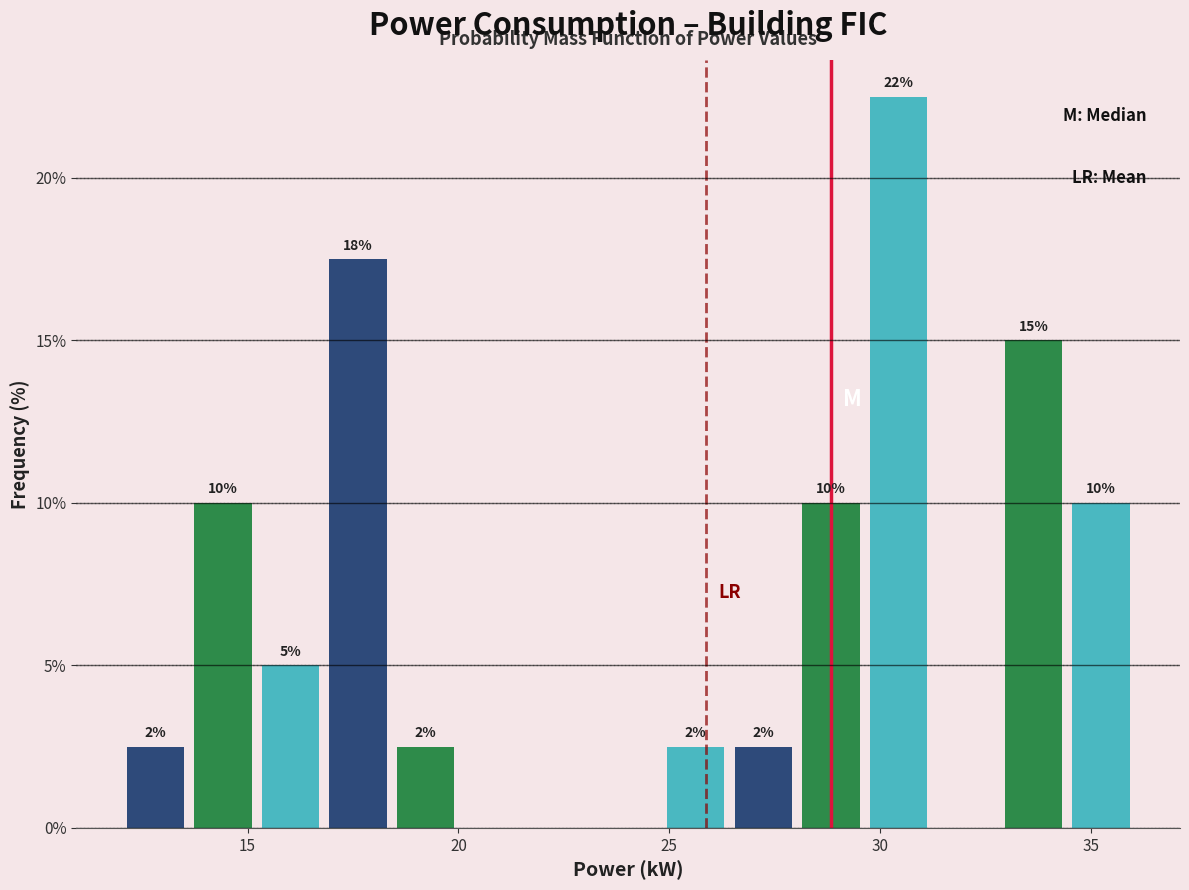

Around what value on the x-axis is the tallest bar? Give the approximate position of its centre, as read against the axis.

30.5